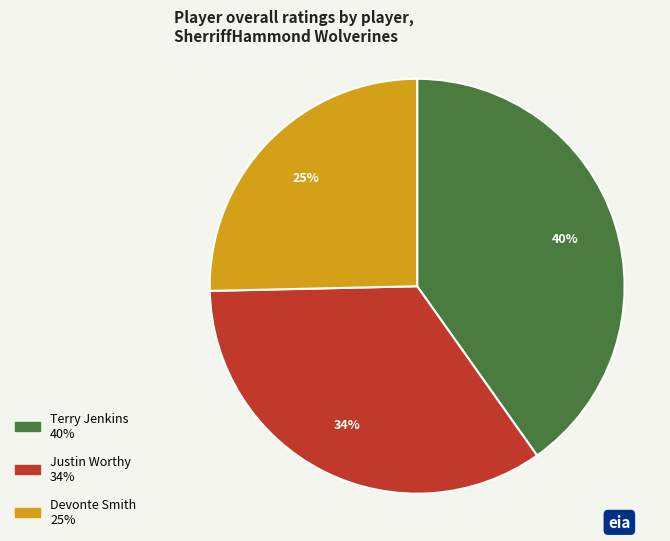

To the nearest percent, what is the difference between the largest and smallest slice percentages?

15%